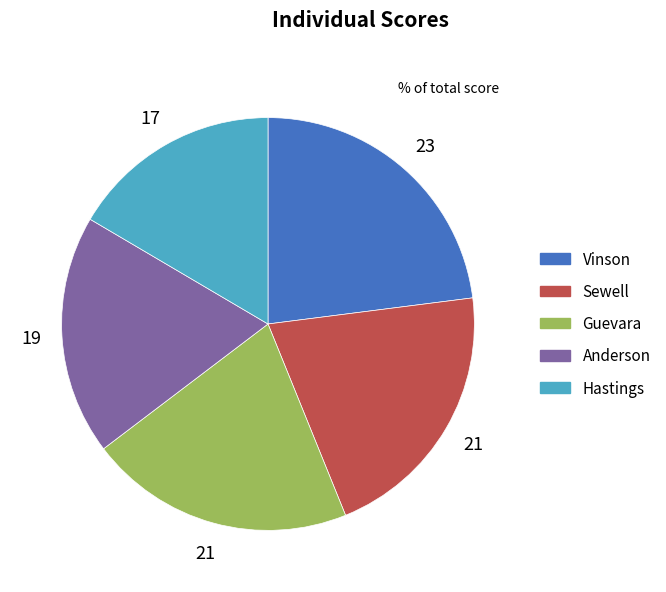

Which category has the biggest portion of the pie?

Vinson